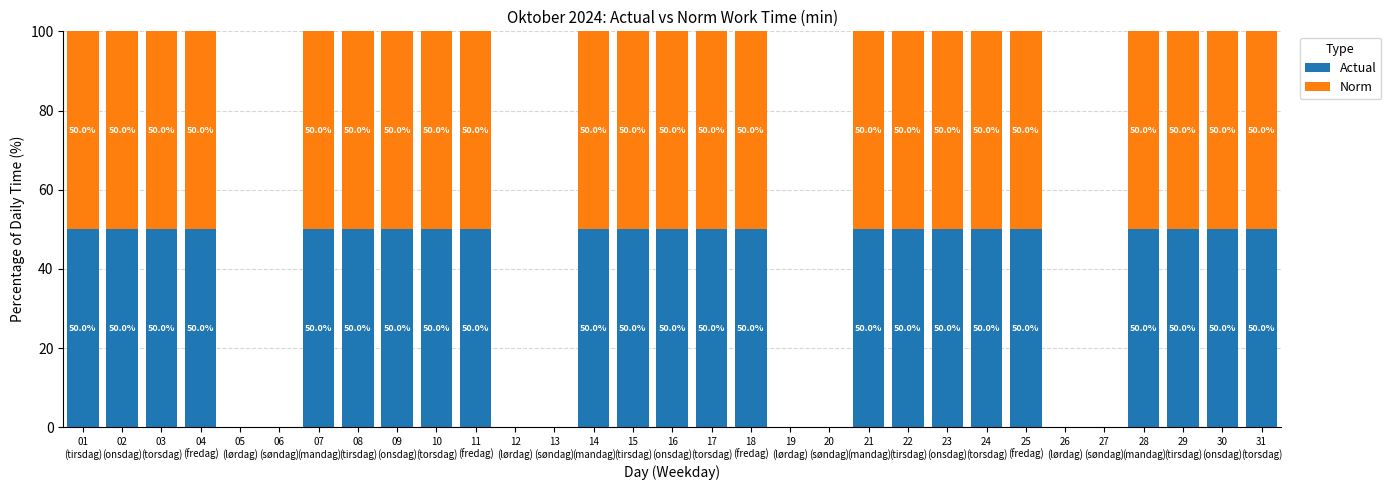

True or false: Actual has a value of 0 at 20
(søndag).

True